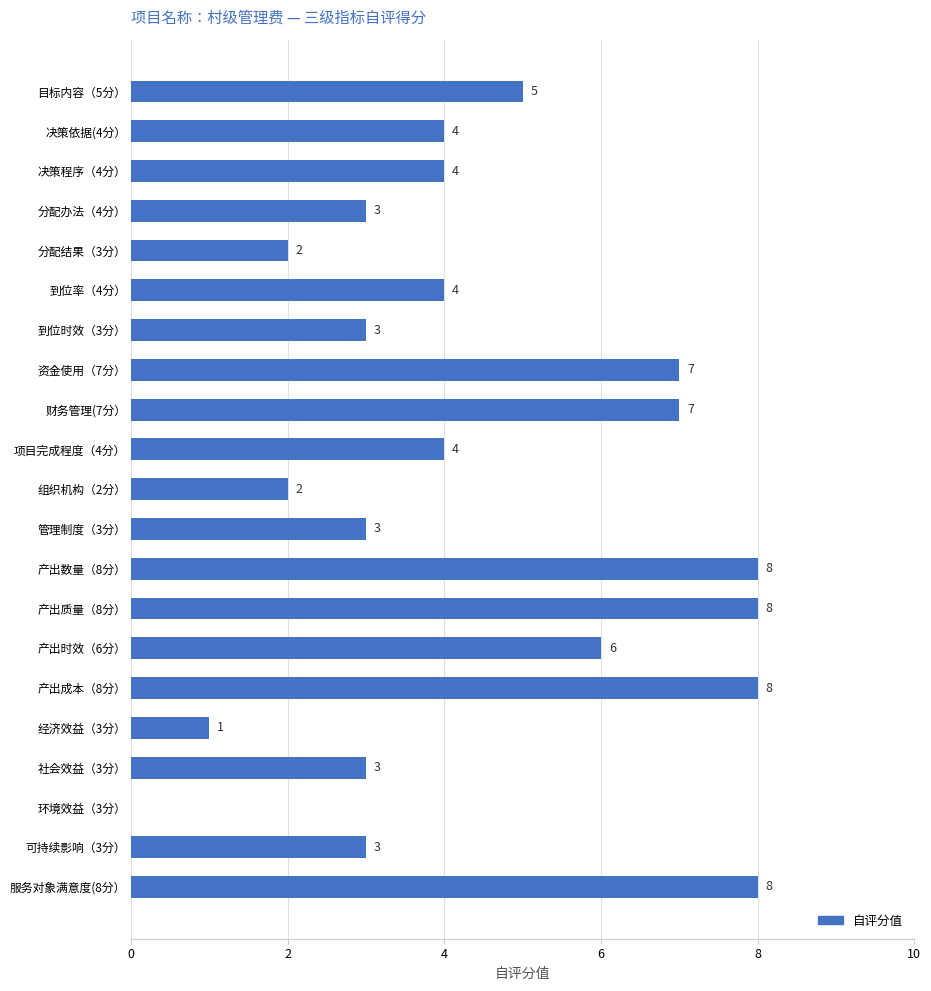

The chart shows a value of 7 at 决策程序（4分）. True or false?

False